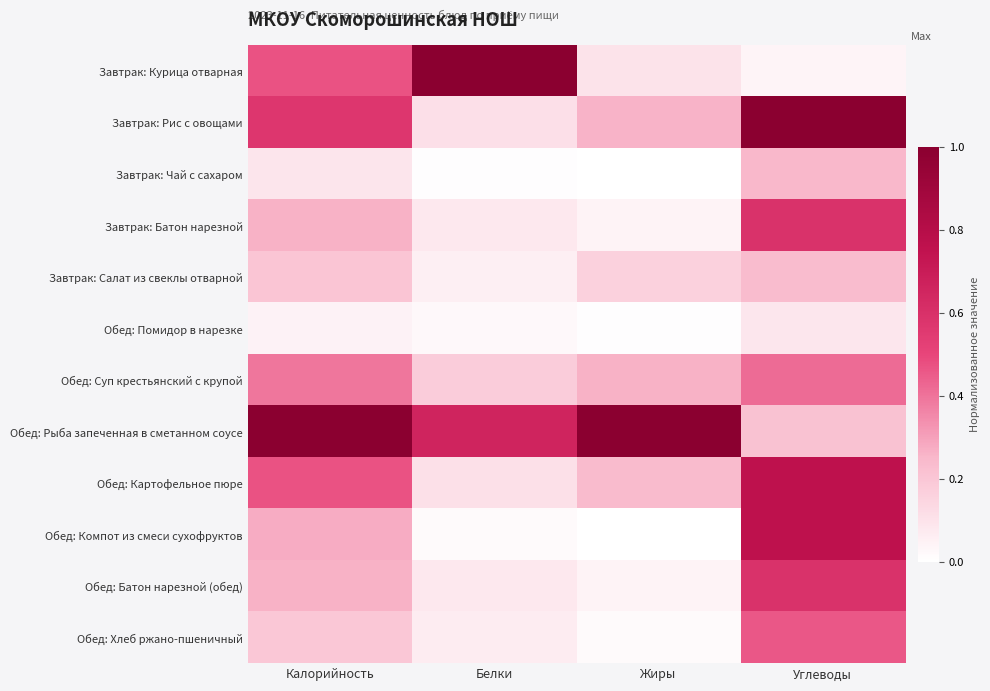

Reading left to right, what are all the values shown in this chart?

Завтрак: Курица отварная: Калорийность=0.5	Белки=1.0	Жиры=0.1	Углеводы=0.0
Завтрак: Рис с овощами: Калорийность=0.6	Белки=0.1	Жиры=0.3	Углеводы=1.0
Завтрак: Чай с сахаром: Калорийность=0.1	Белки=0.0	Жиры=0.0	Углеводы=0.2
Завтрак: Батон нарезной: Калорийность=0.3	Белки=0.1	Жиры=0.0	Углеводы=0.6
Завтрак: Салат из свеклы отварной: Калорийность=0.2	Белки=0.1	Жиры=0.2	Углеводы=0.2
Обед: Помидор в нарезке: Калорийность=0.0	Белки=0.0	Жиры=0.0	Углеводы=0.1
Обед: Суп крестьянский с крупой: Калорийность=0.4	Белки=0.2	Жиры=0.3	Углеводы=0.4
Обед: Рыба запеченная в сметанном соусе: Калорийность=1.0	Белки=0.7	Жиры=1.0	Углеводы=0.2
Обед: Картофельное пюре: Калорийность=0.5	Белки=0.1	Жиры=0.2	Углеводы=0.8
Обед: Компот из смеси сухофруктов: Калорийность=0.3	Белки=0.0	Жиры=0.0	Углеводы=0.8
Обед: Батон нарезной (обед): Калорийность=0.3	Белки=0.1	Жиры=0.0	Углеводы=0.6
Обед: Хлеб ржано-пшеничный: Калорийность=0.2	Белки=0.1	Жиры=0.0	Углеводы=0.5